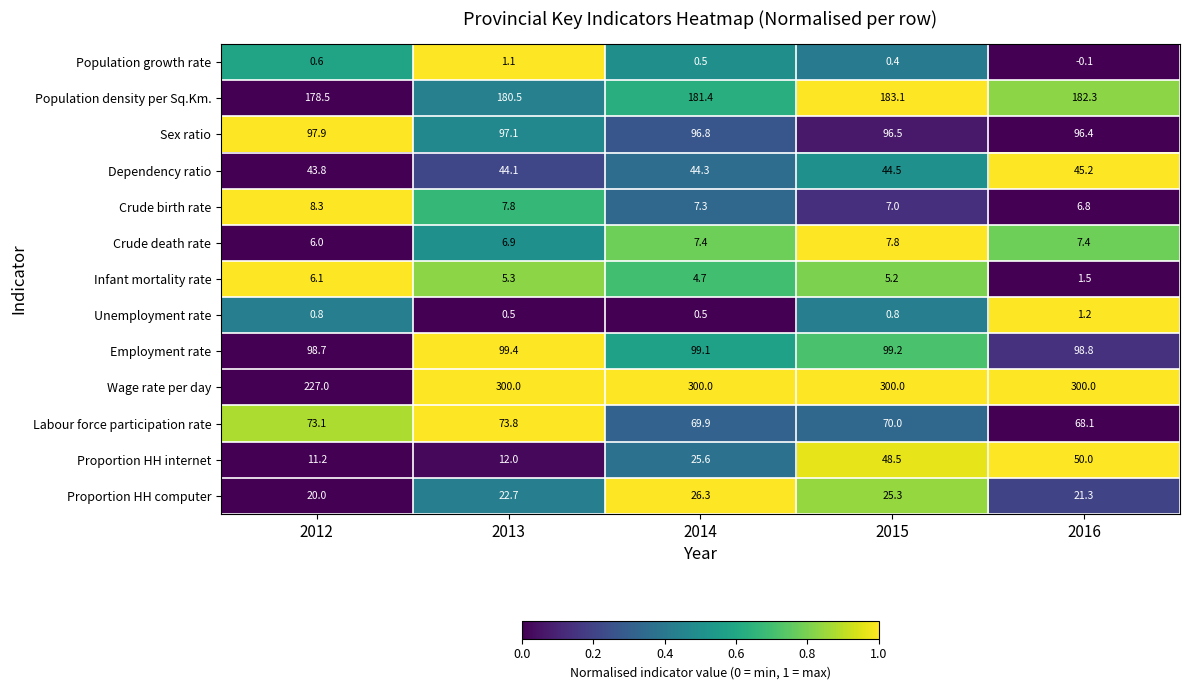

Which series has the widest spread of values?

Wage rate per day